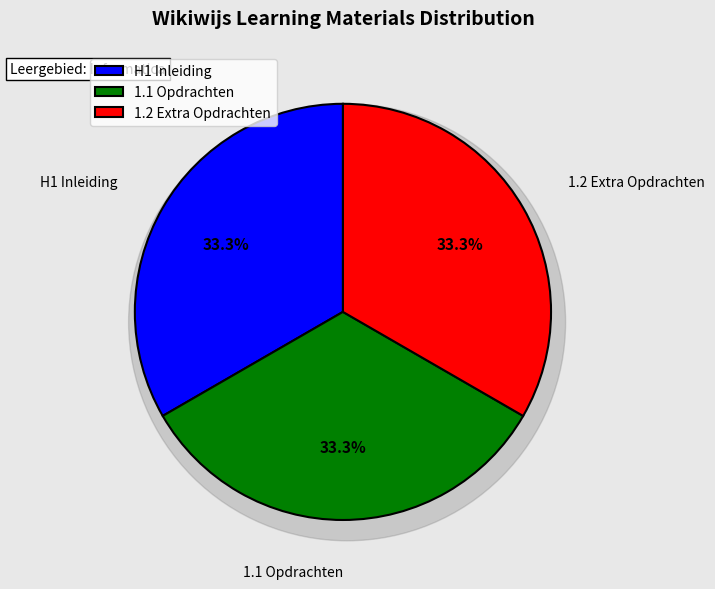

Rank the categories by value from highest to lowest.

1.2 Extra Opdrachten, 1.1 Opdrachten, H1 Inleiding